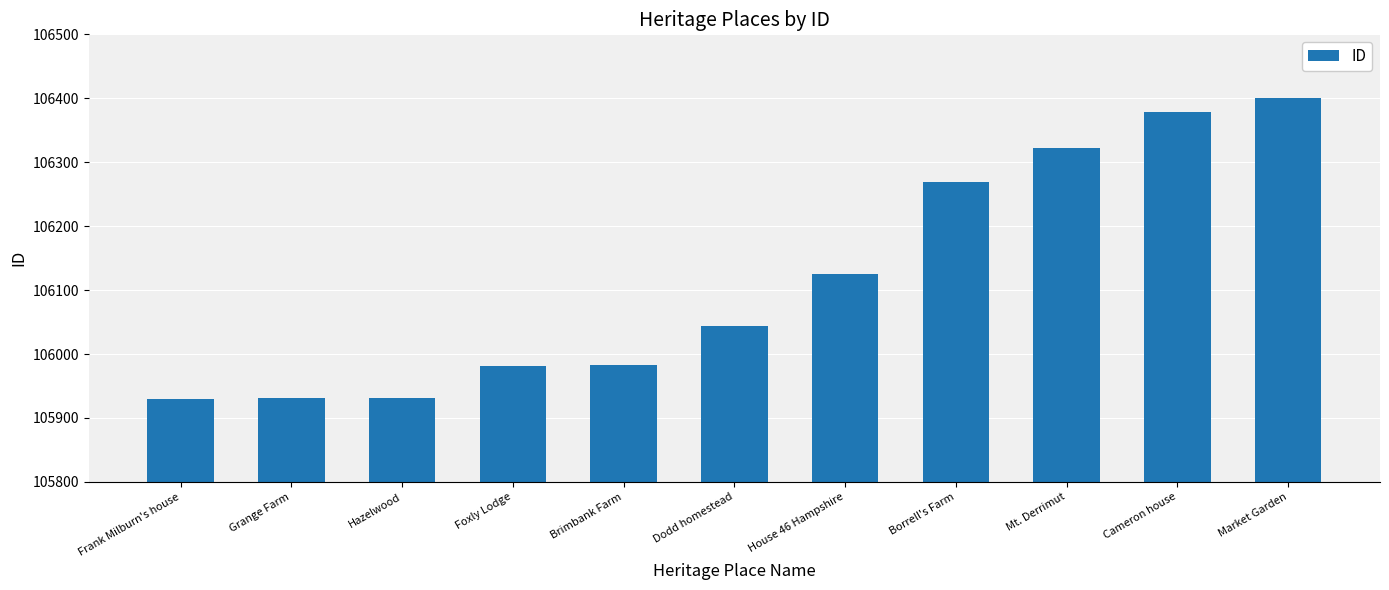

What is the value of the 7th bar from the left?

106125